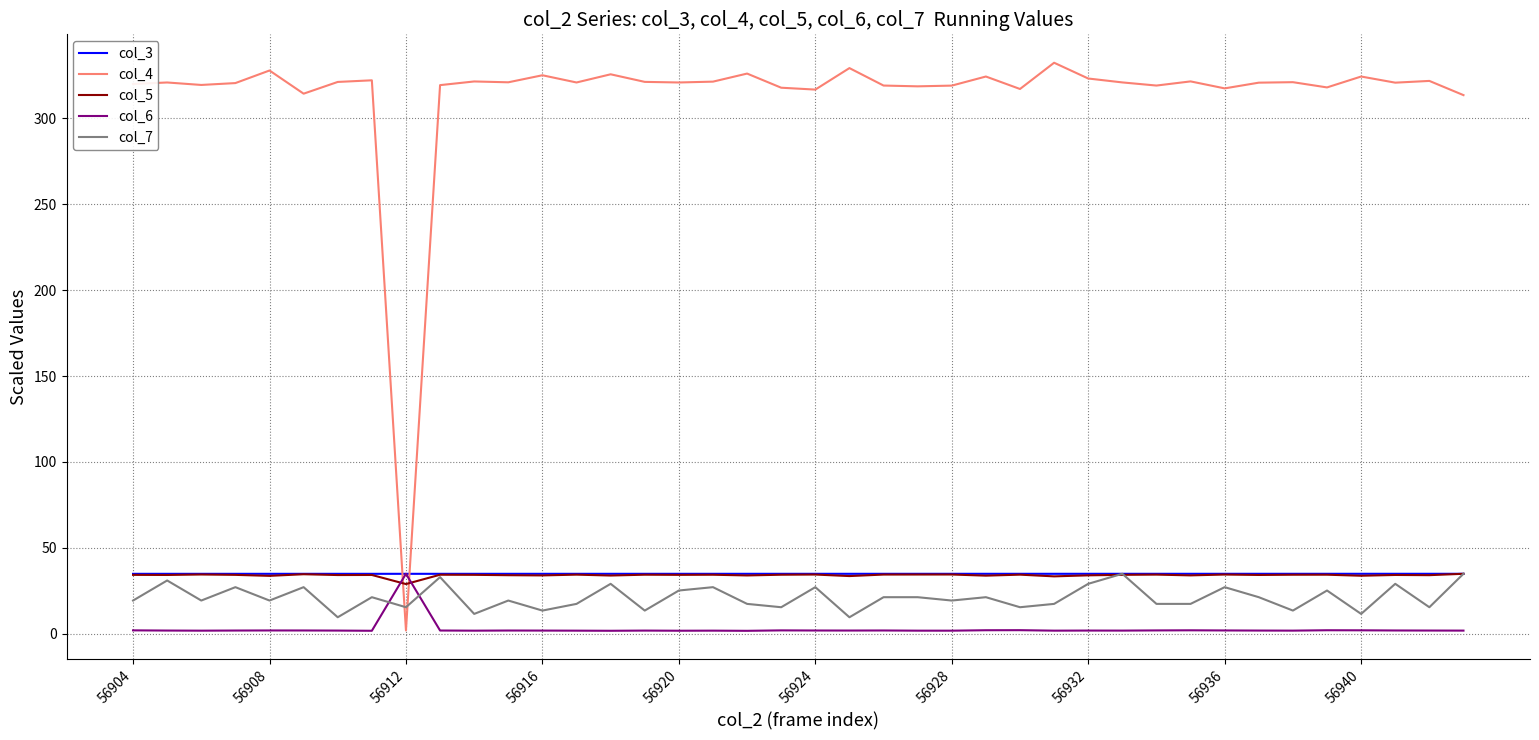

What is the minimum value for col_3?

35.0